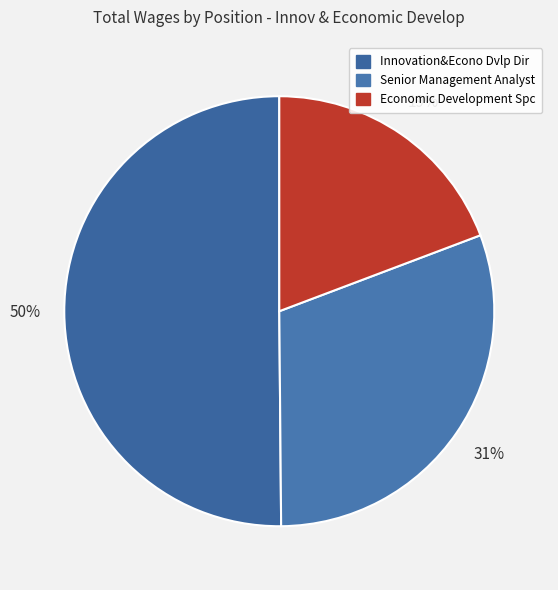

What percentage is the Economic Development Spc slice, to the nearest percent?

19%